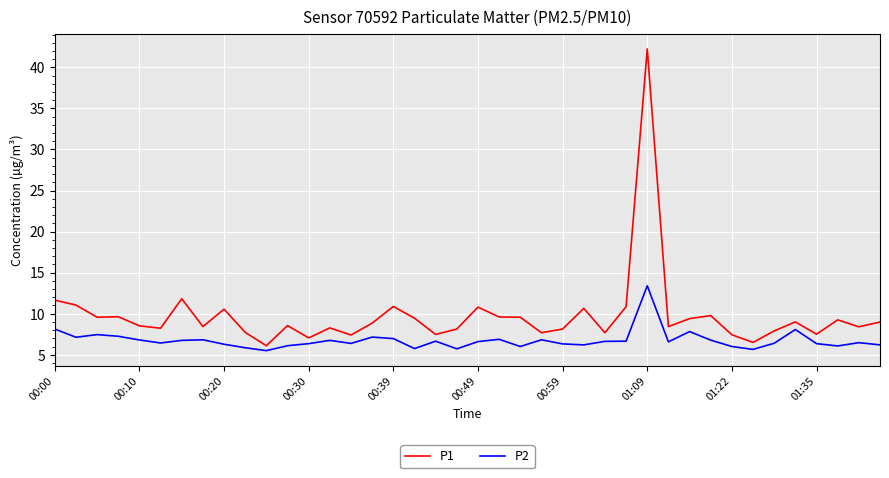

Does the chart display data point markers on the line(s)?

No